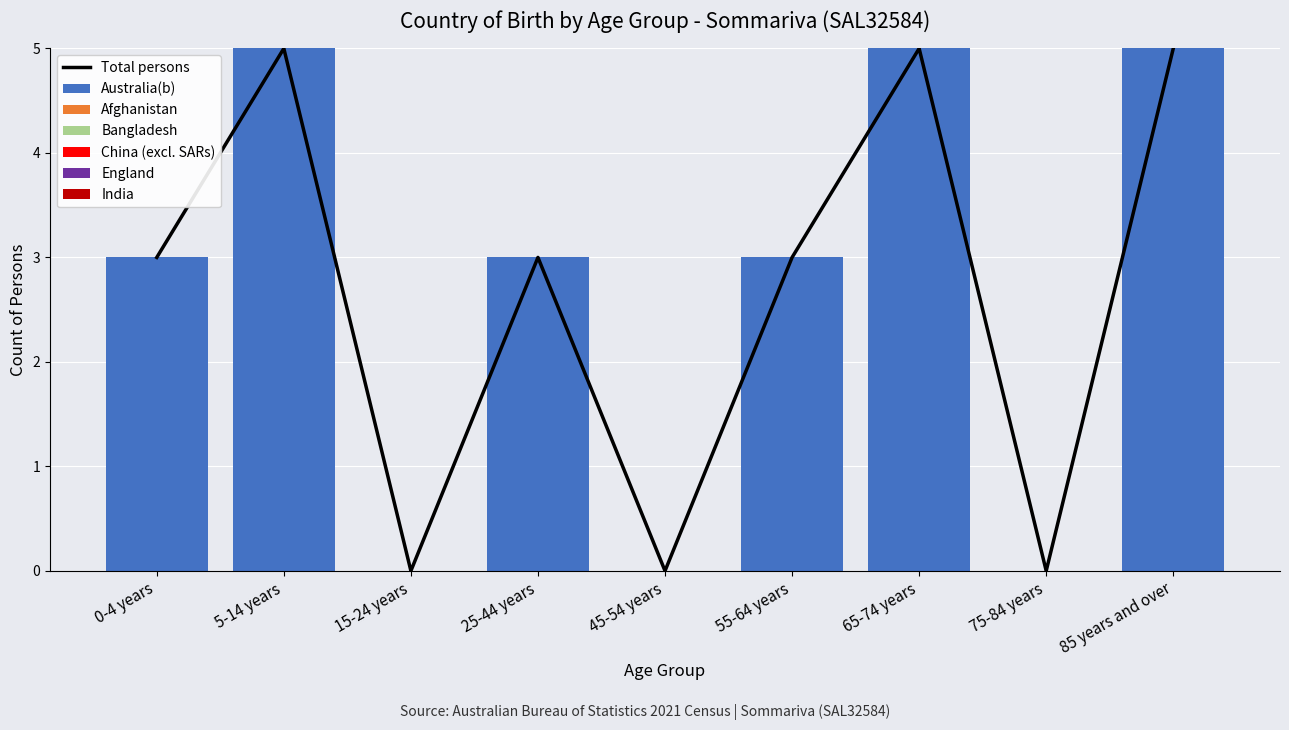

What is the sum of the Australia(b) values at 25-44 years and 85 years and over?

8